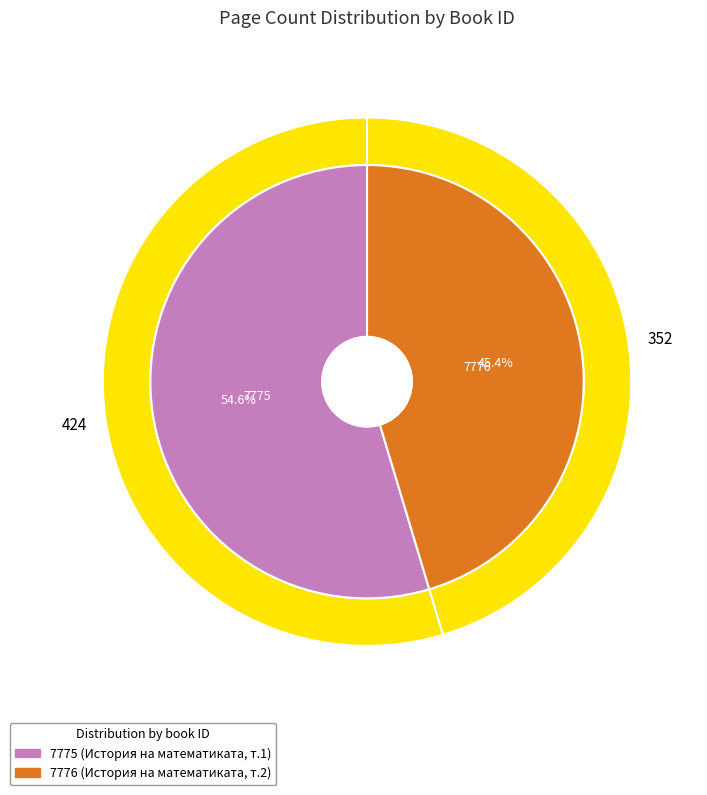

Between 7776 and 7775, which is larger?

7775